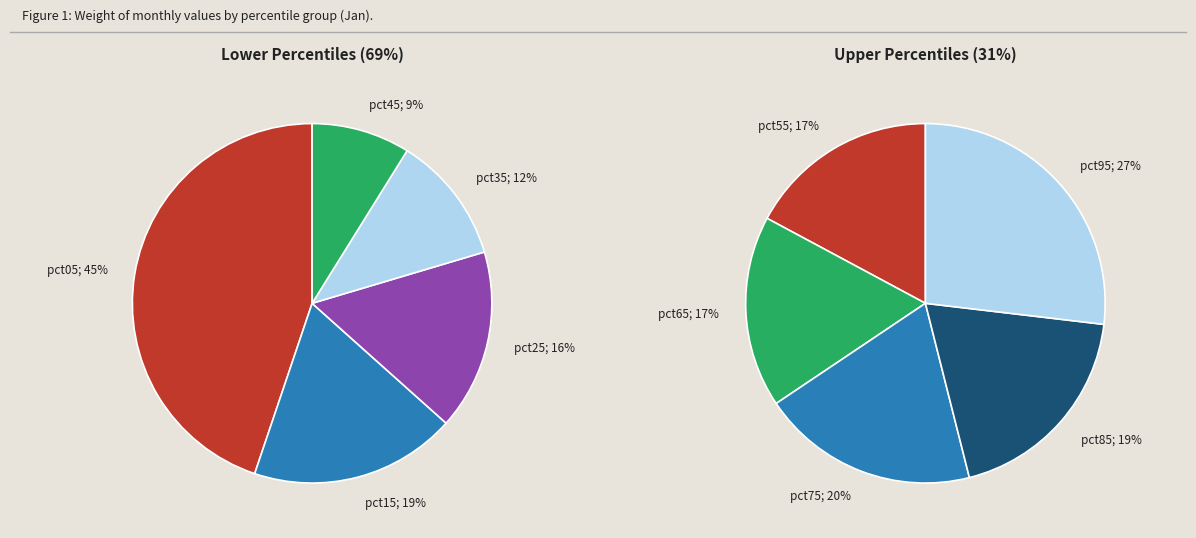

Which slice is the smallest?

pct55